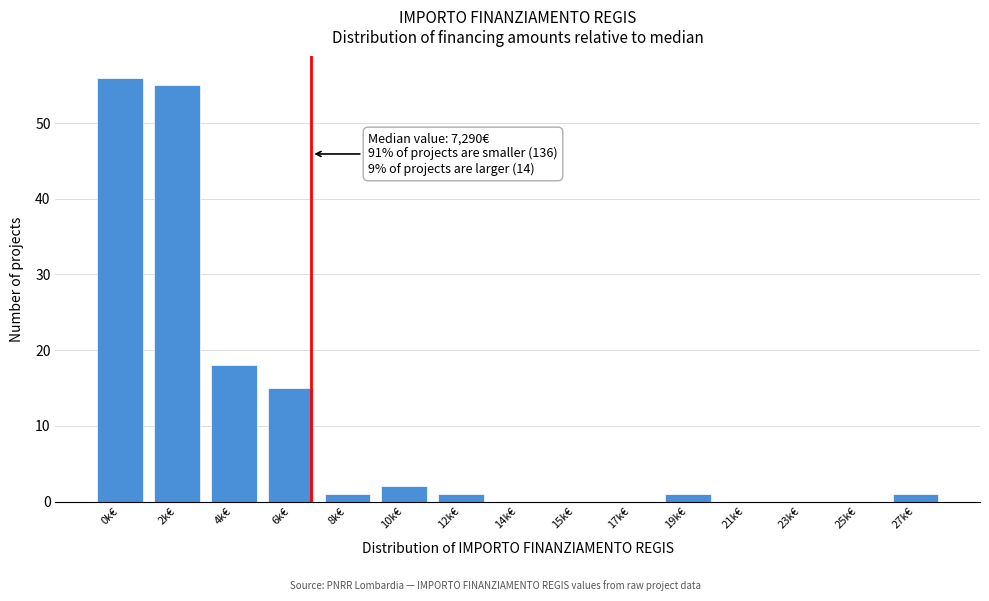

Reading right to left, what are all the values shown in this chart?

27k€=1	25k€=0	23k€=0	21k€=0	19k€=1	17k€=0	15k€=0	14k€=0	12k€=1	10k€=2	8k€=1	6k€=15	4k€=18	2k€=55	0k€=56